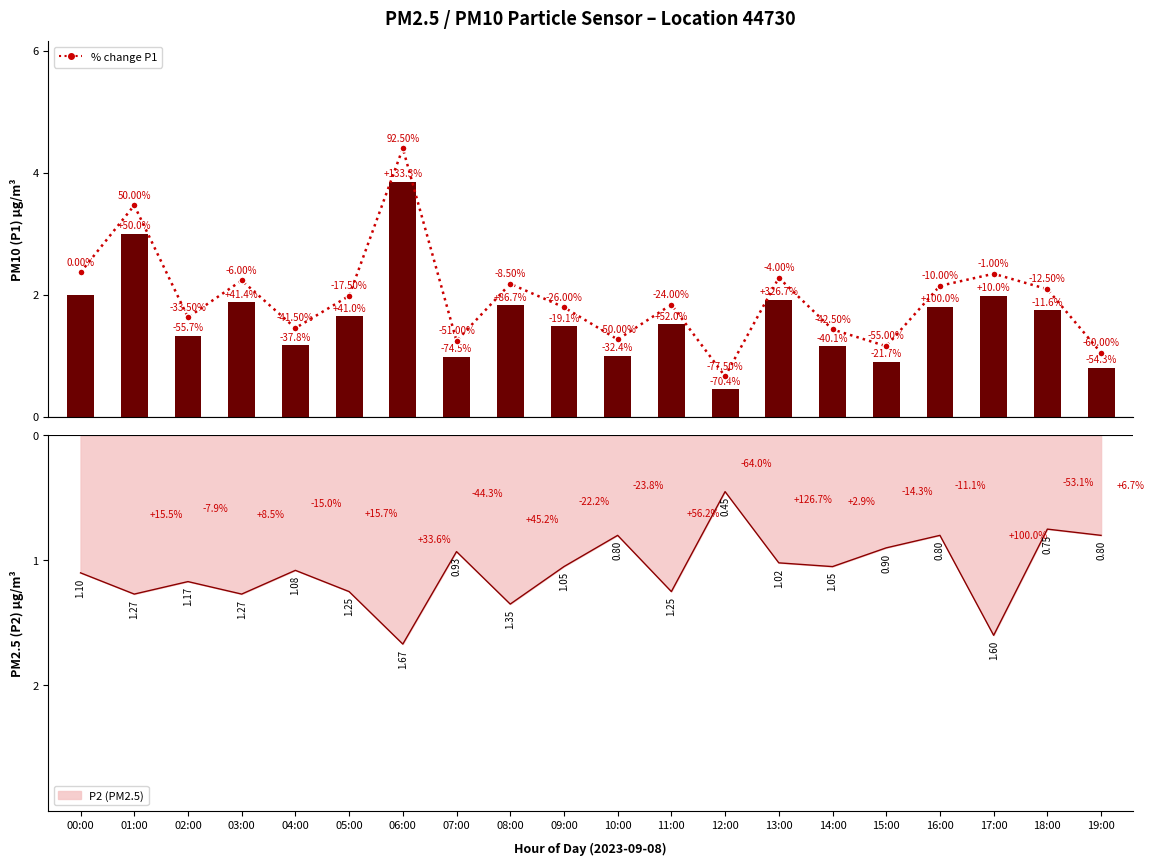

Which category has the highest value in the P1 (PM10) series?

06:00